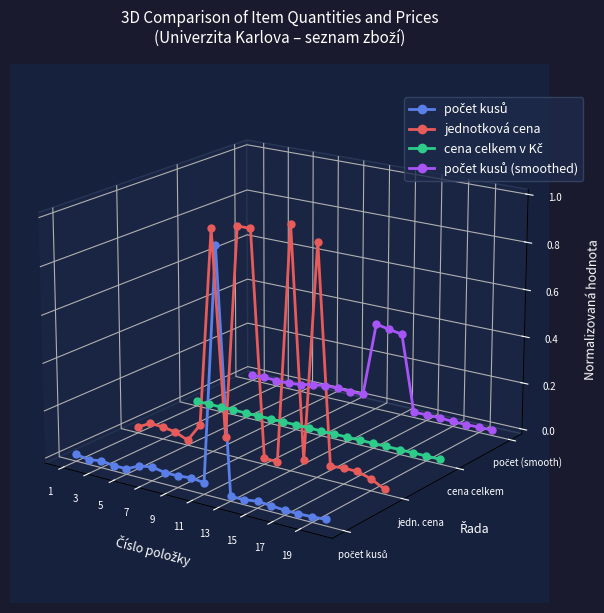

Count the number of data series in this chart.

4